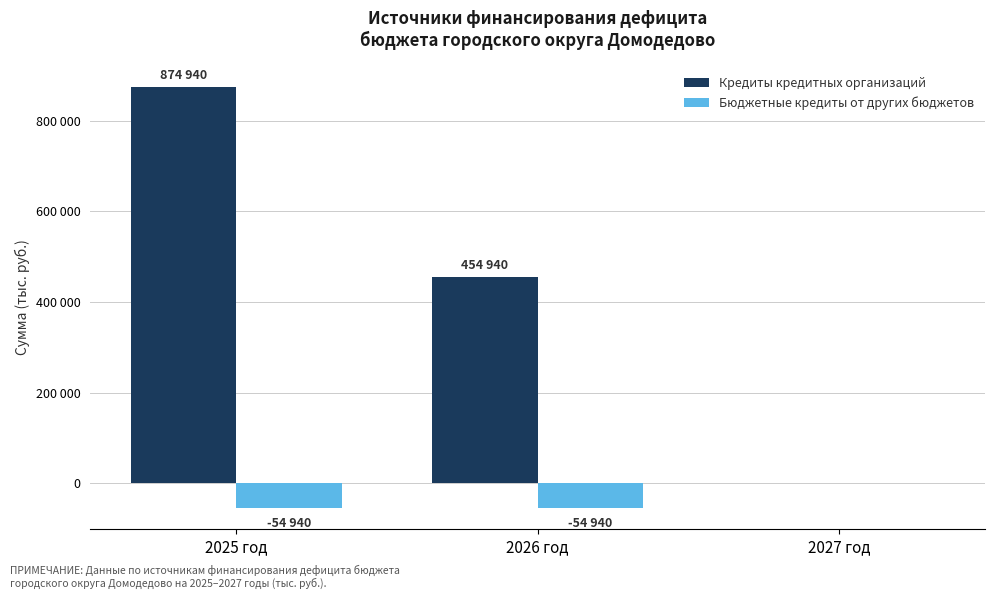

What are all the series names shown in the legend?

Кредиты кредитных организаций, Бюджетные кредиты от других бюджетов